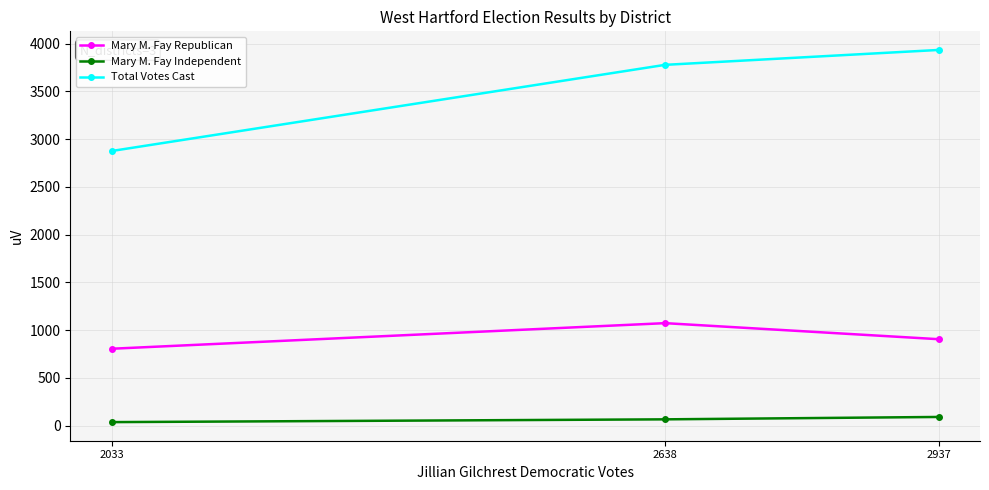

List the series in order of their peak value, highest first.

Total Votes Cast, Mary M. Fay Republican, Mary M. Fay Independent